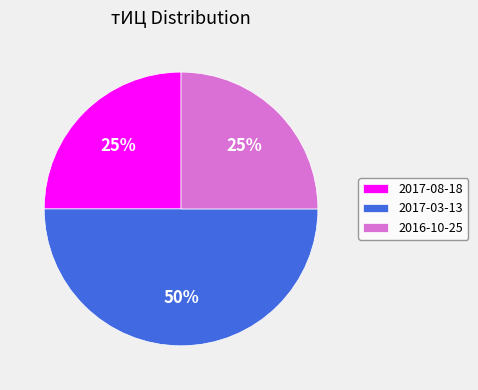

To the nearest percent, what is the combined percentage of 2017-08-18 and 2017-03-13?

75%